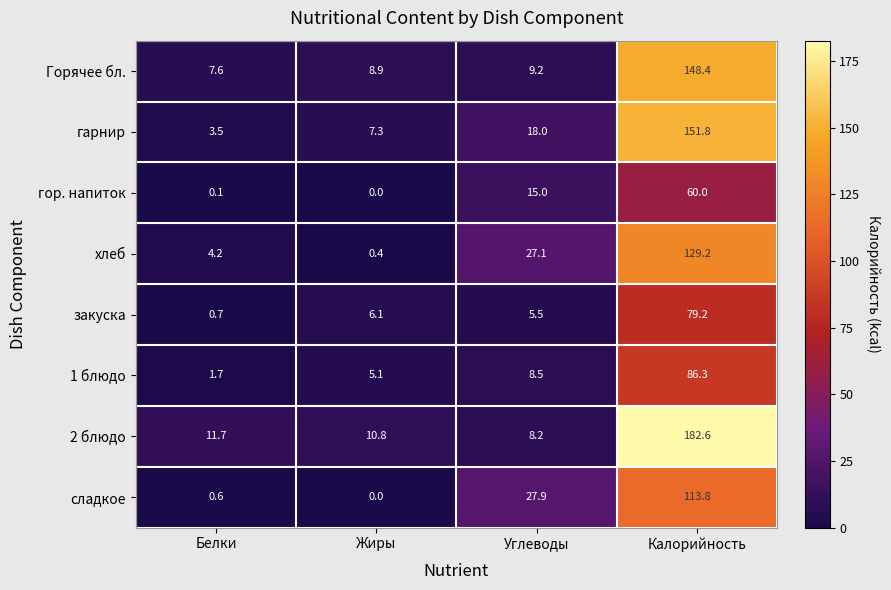

True or false: сладкое has a value of -37.5 at Жиры.

False